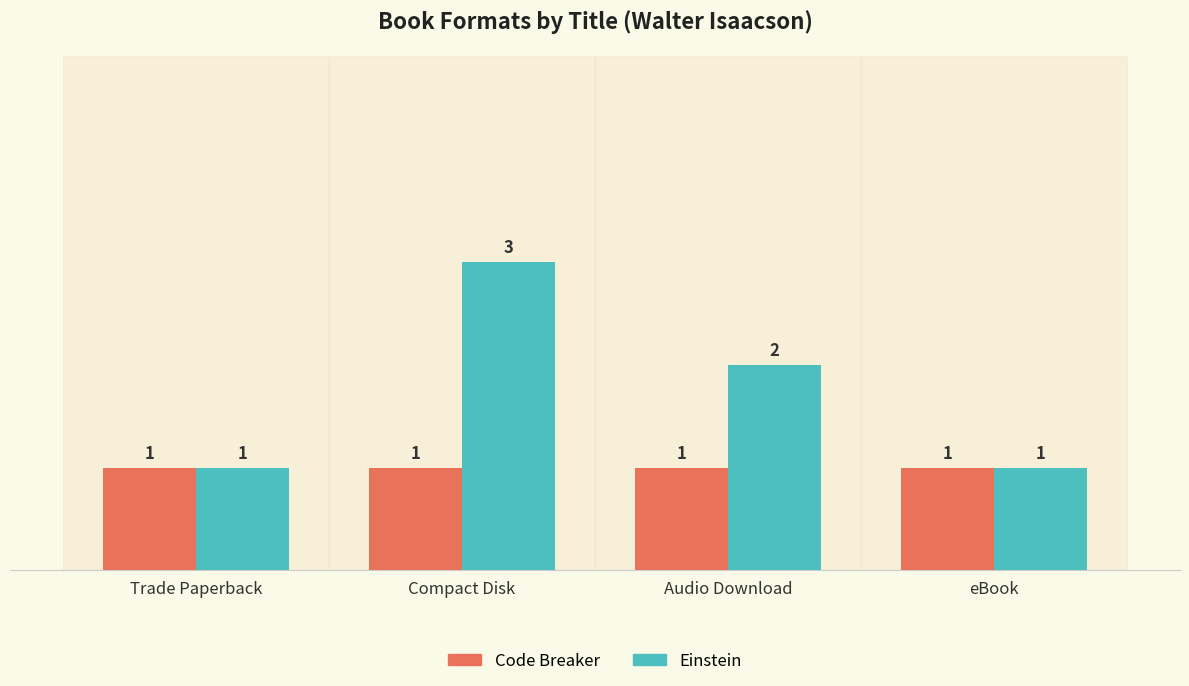

At Compact Disk, list the series in order from smallest to largest.

Code Breaker, Einstein